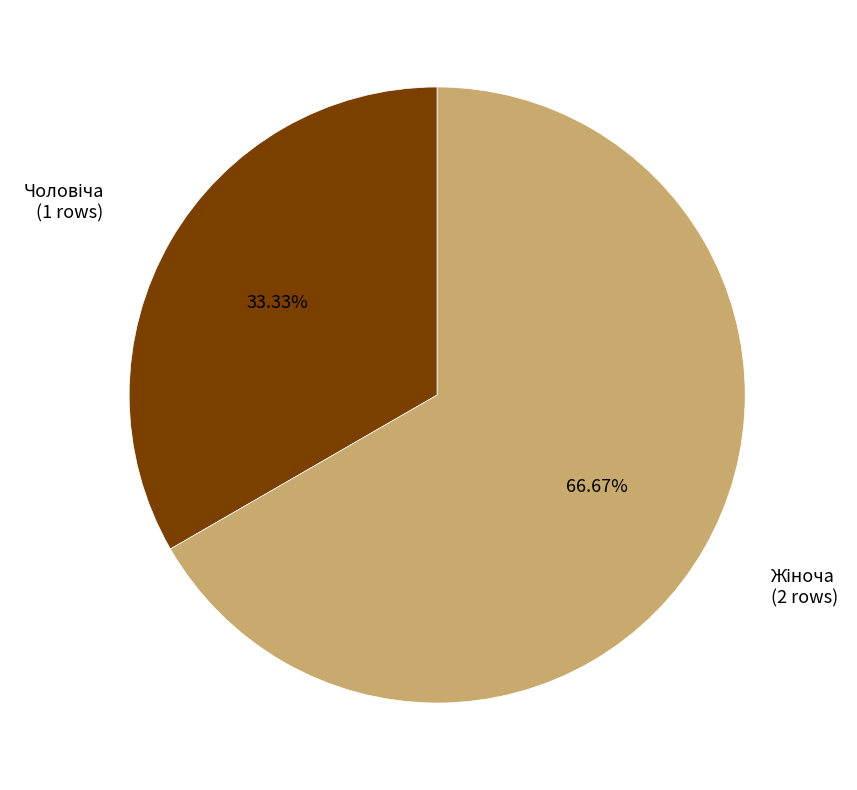

To the nearest percent, what is the difference between the largest and smallest slice percentages?

33%